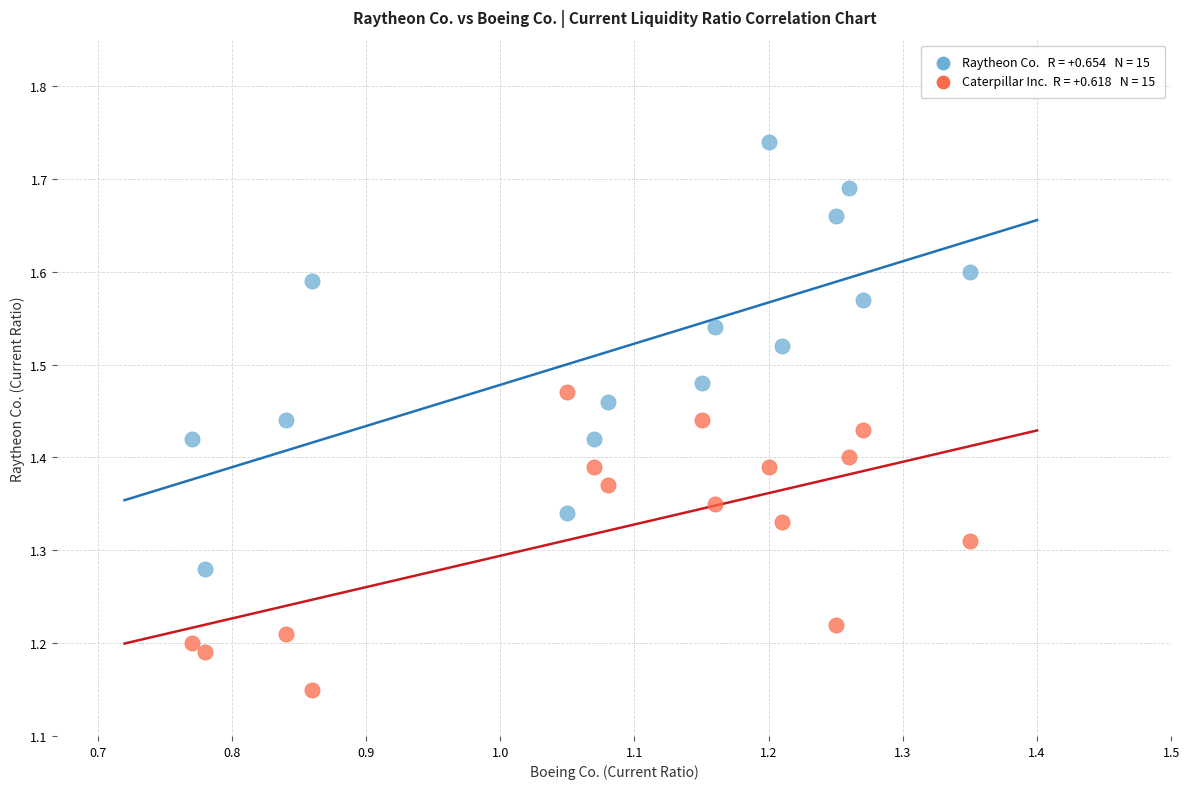

Across all data points, what is the range of X values (max minus min)?

0.6